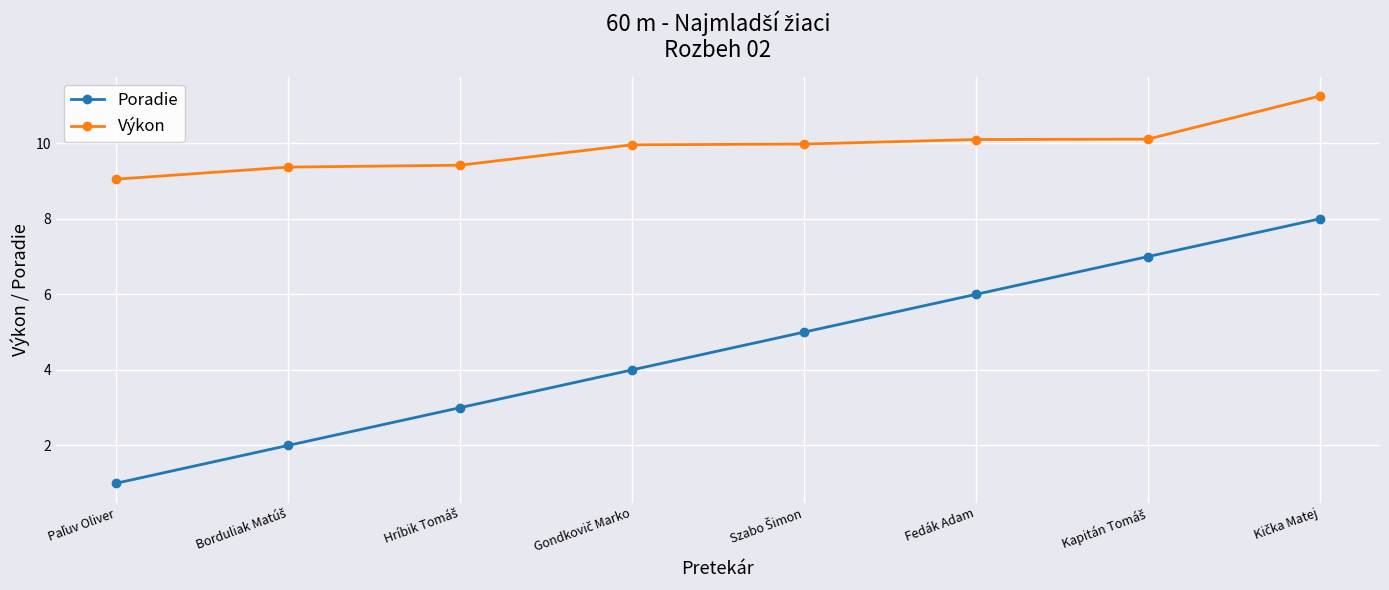

Which series has the largest total across all categories?

Výkon